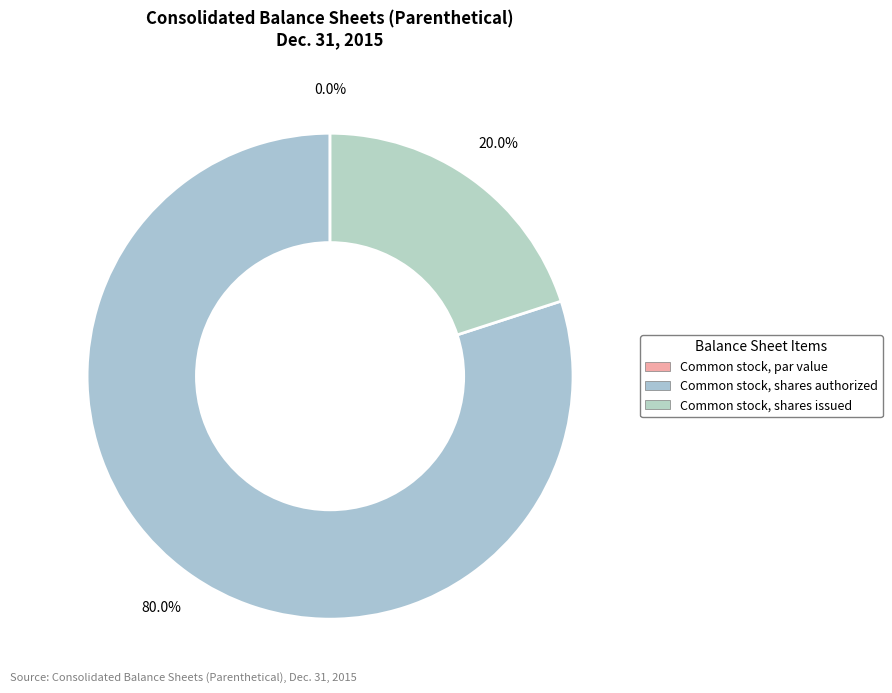

To the nearest percent, what is the average slice percentage?

33%